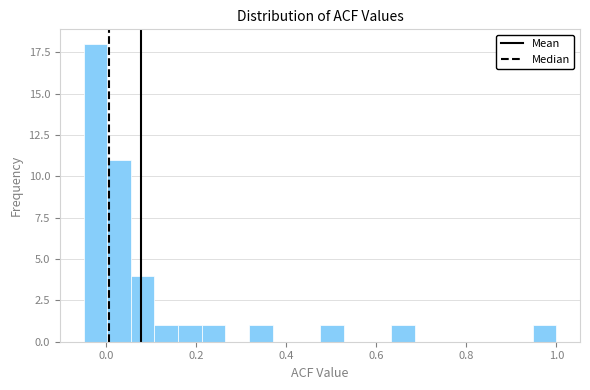

Read against the x-axis, roughly where is the centre of the tallest bar?

-0.02